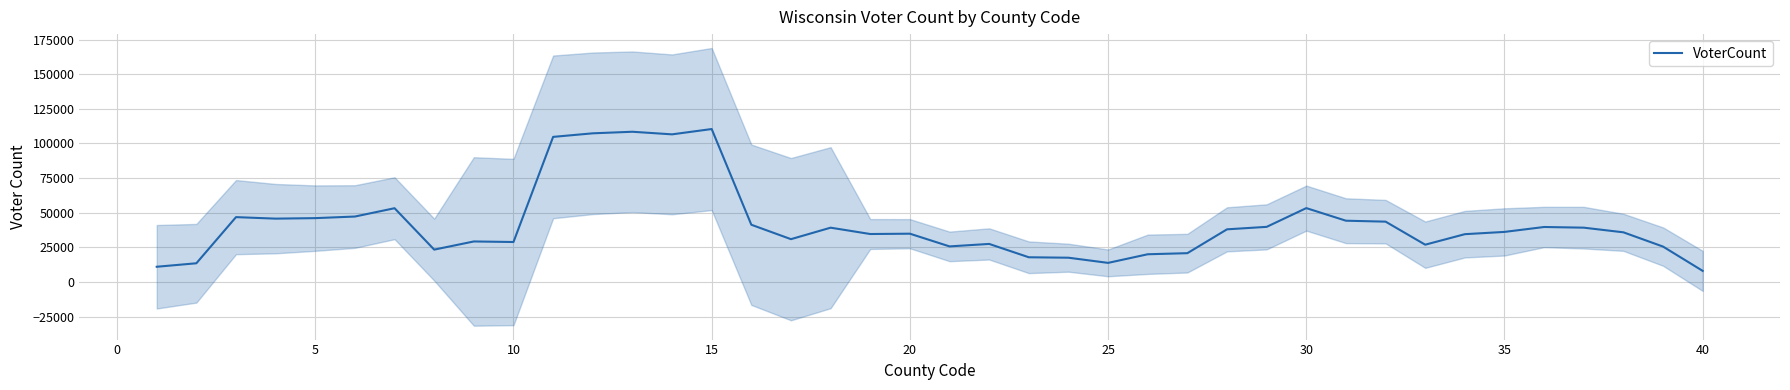

What is the sum of all values?

1671974.4